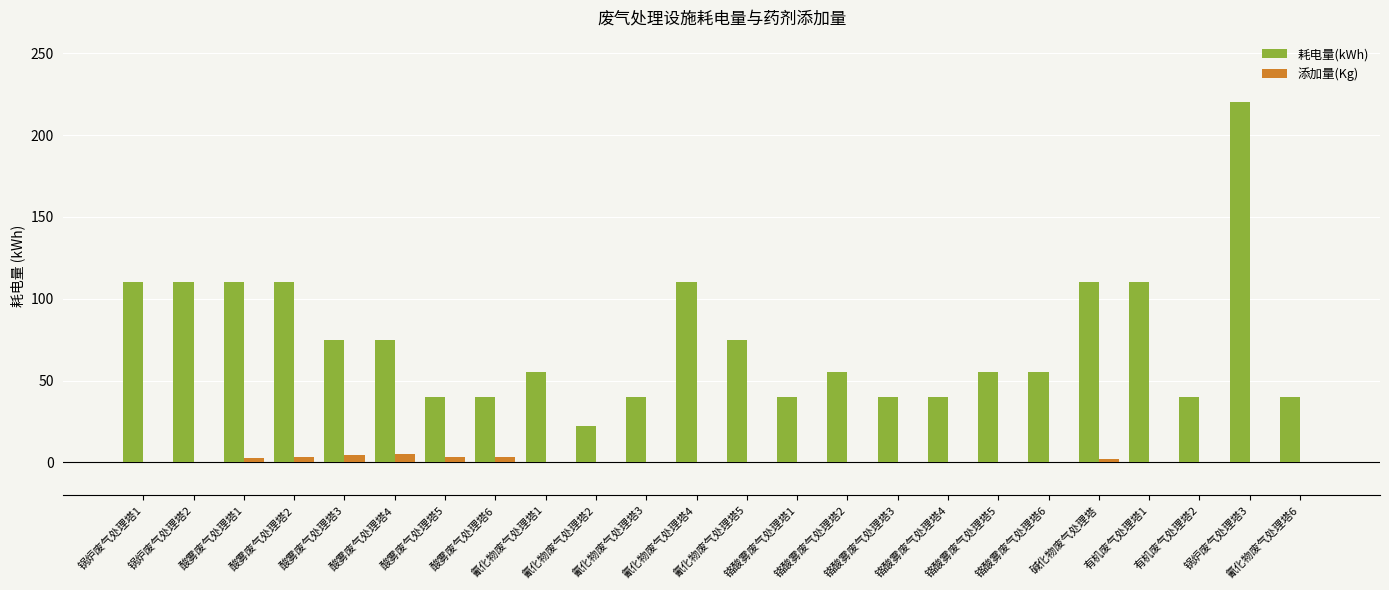

At which category is the sum across all series the highest?

锅炉废气处理塔3